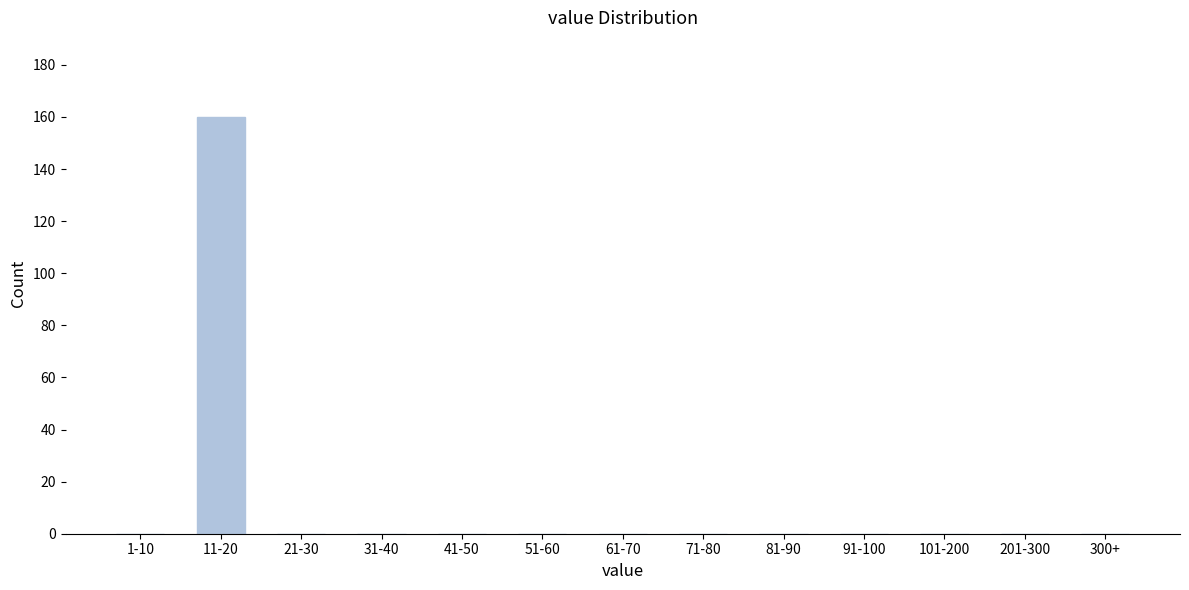

Reading right to left, extract all data points from this chart.

300+=0	201-300=0	101-200=0	91-100=0	81-90=0	71-80=0	61-70=0	51-60=0	41-50=0	31-40=0	21-30=0	11-20=160	1-10=0